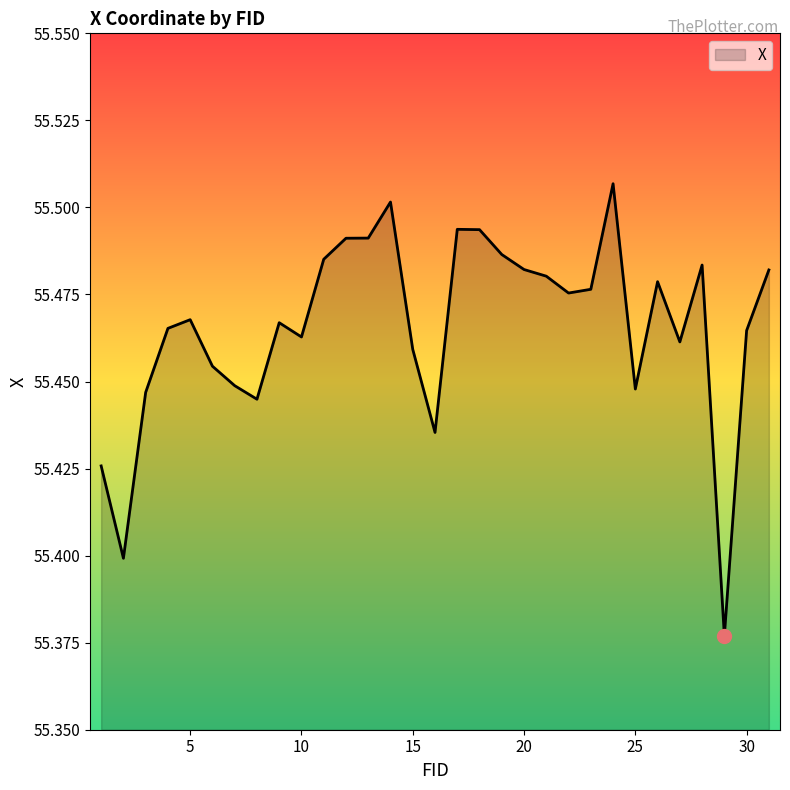

List the labels in order of value, largest first.

24, 14, 17, 18, 13, 12, 19, 11, 28, 20, 31, 21, 26, 23, 22, 5, 9, 4, 30, 10, 27, 15, 6, 7, 25, 3, 8, 16, 1, 2, 29